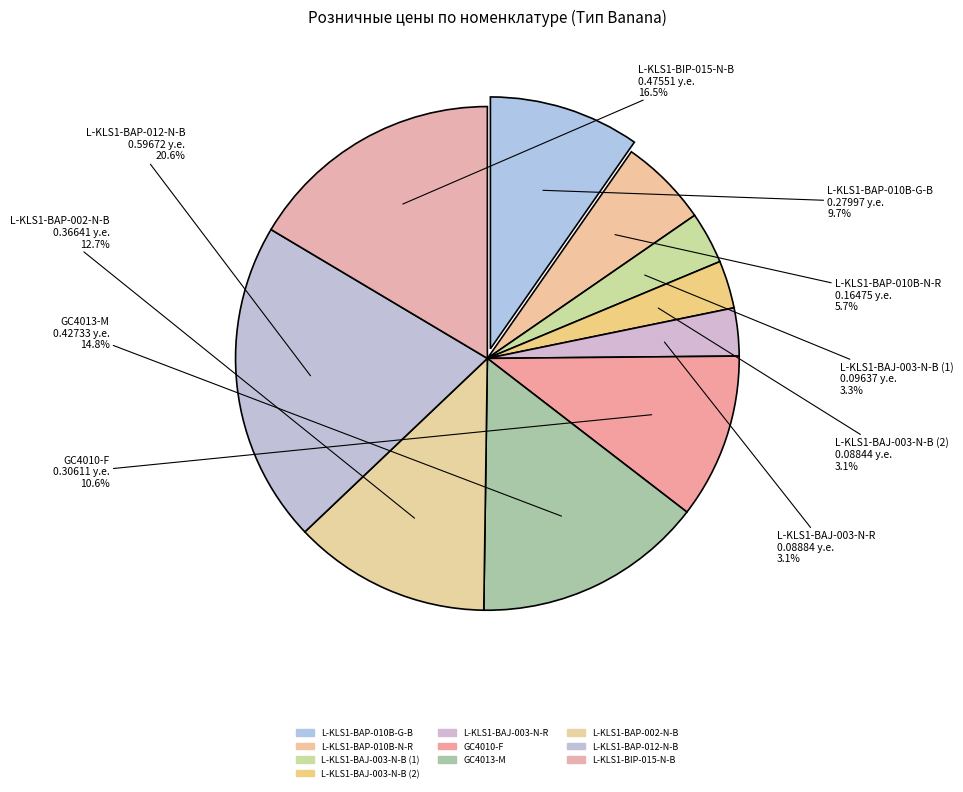

Is L-KLS1-BAJ-003-N-B (2) the majority of the pie?

No